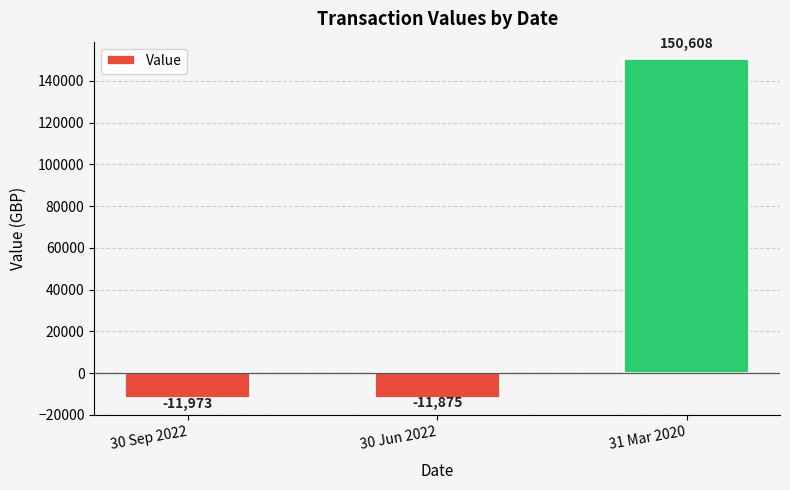

Which category has the lowest value across all series?

30 Sep 2022